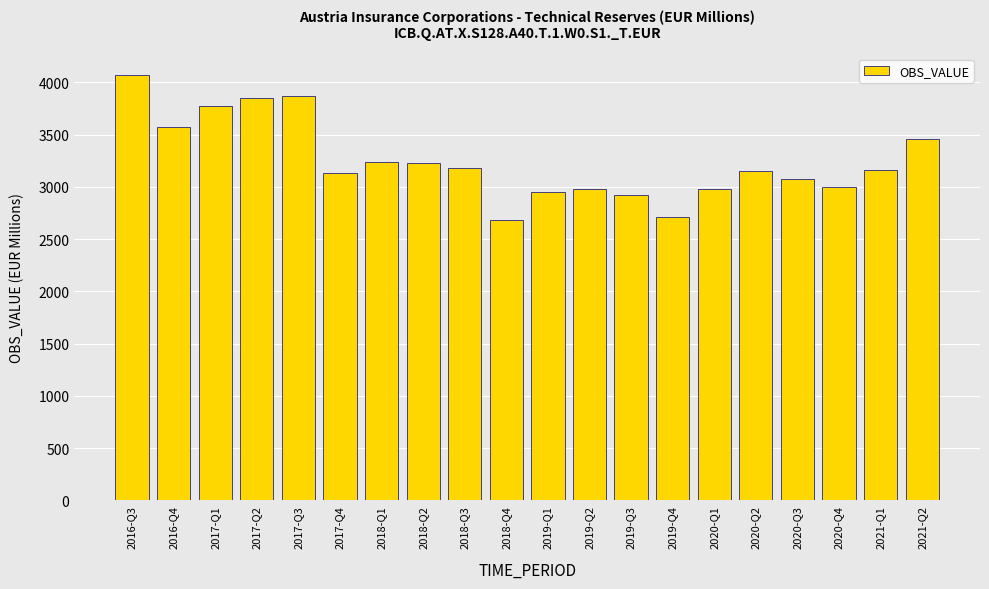

Are the bars grouped side by side (vs. stacked)?

No